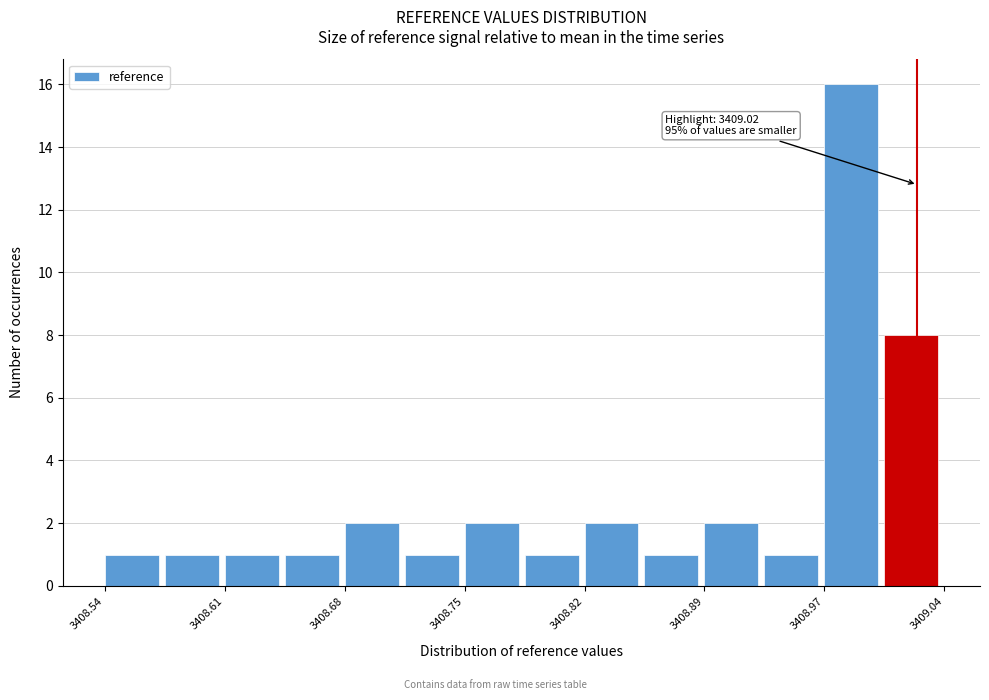

Read against the x-axis, roughly where is the centre of the tallest bar?

3408.98